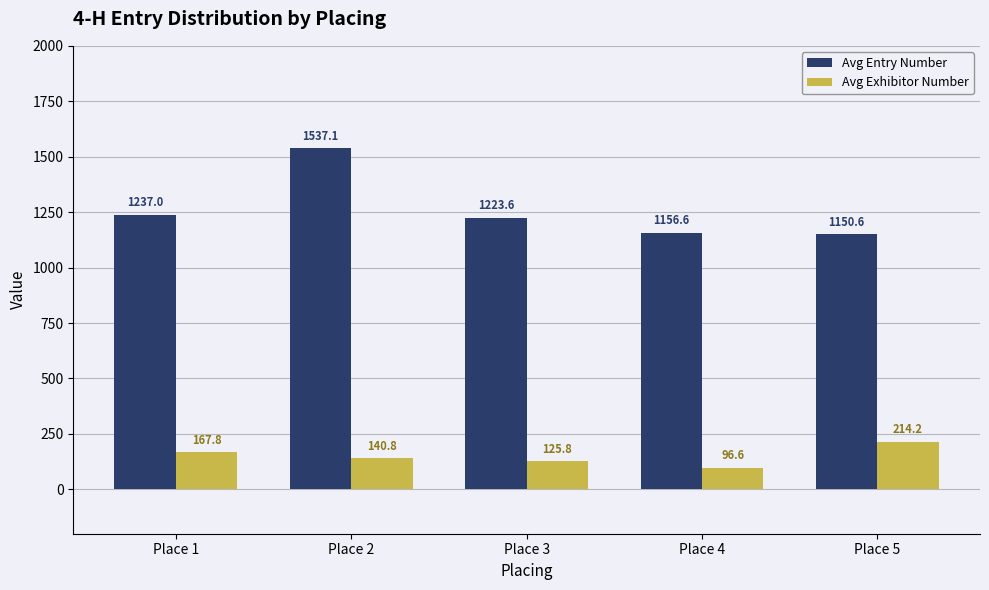

Which series has the largest range (max minus min)?

Avg Entry Number